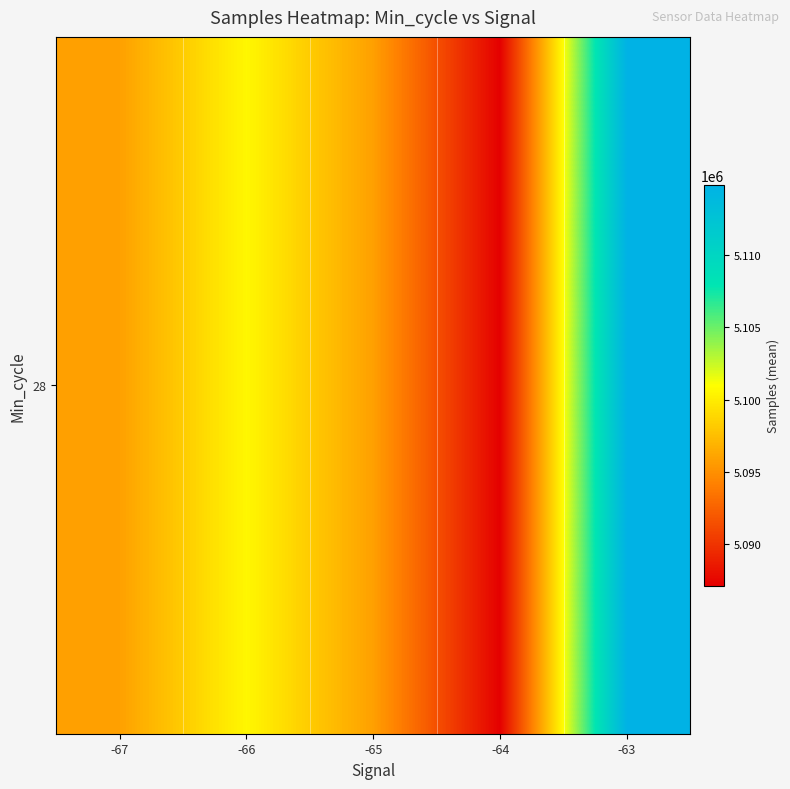

What is the difference between the second highest and second lowest values?

4769.8